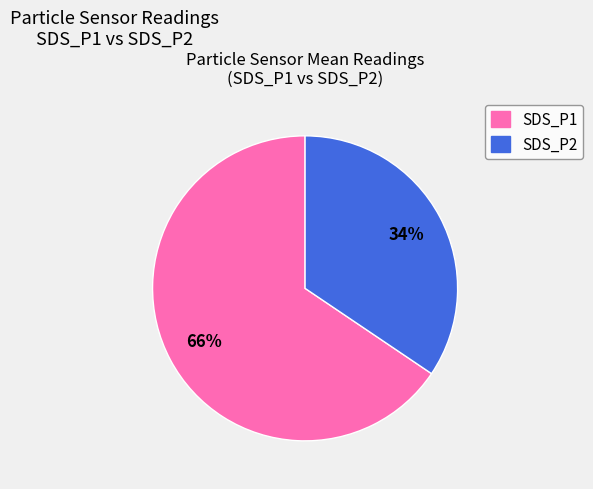

Is it true that SDS_P1 is 83% of the pie?

False